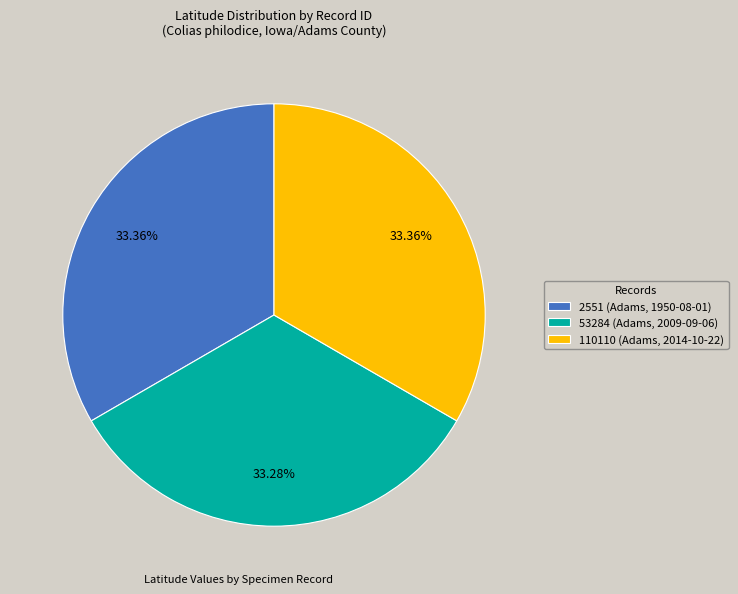

Combined, do 110110 (Adams, 2014-10-22) and 2551 (Adams, 1950-08-01) account for over 50%?

Yes